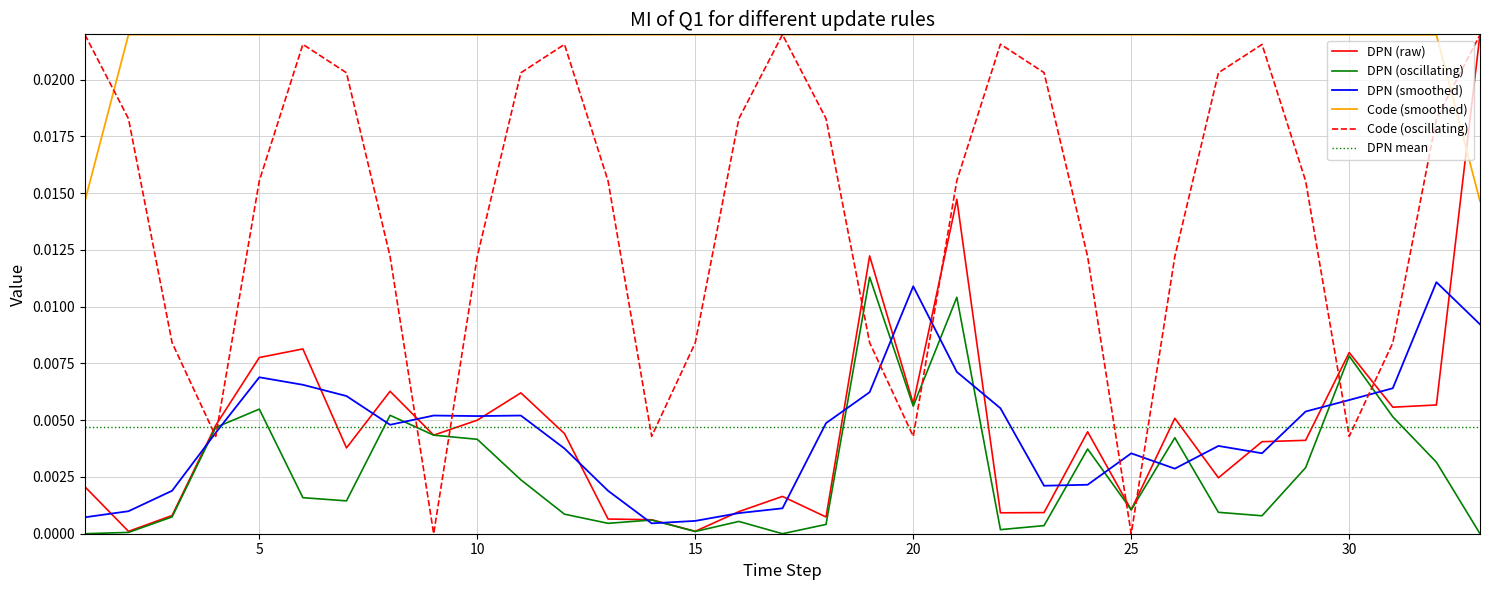

The chart shows a value of 0.0 at 21. True or false?

False